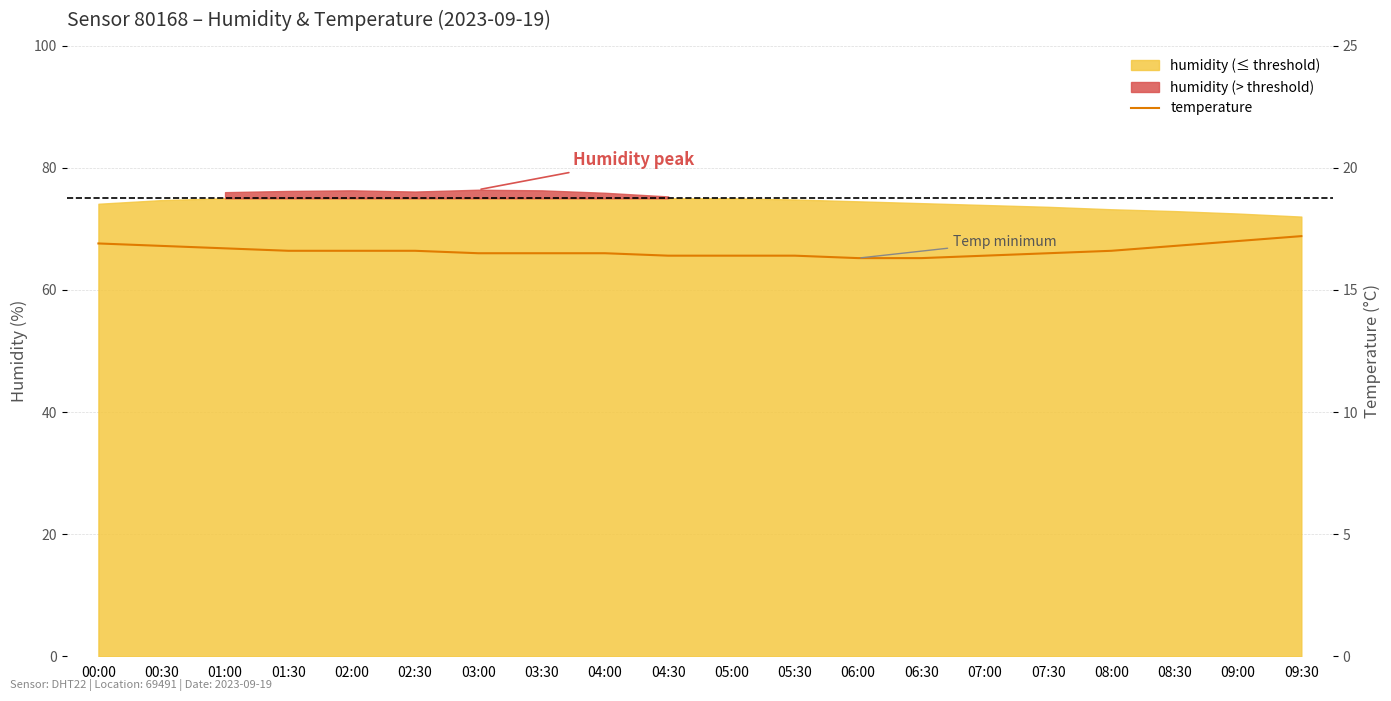

What is the average value?

16.6